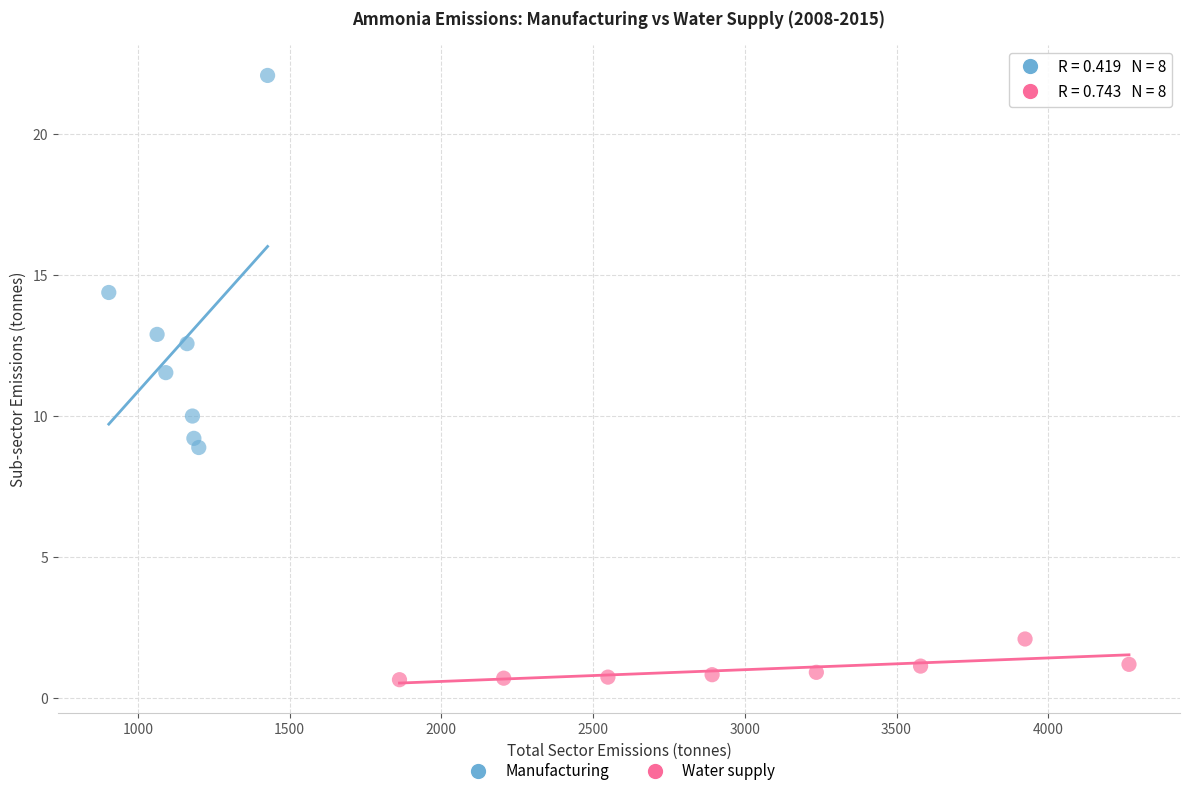

Which series contains the lowest Y value?

Water supply